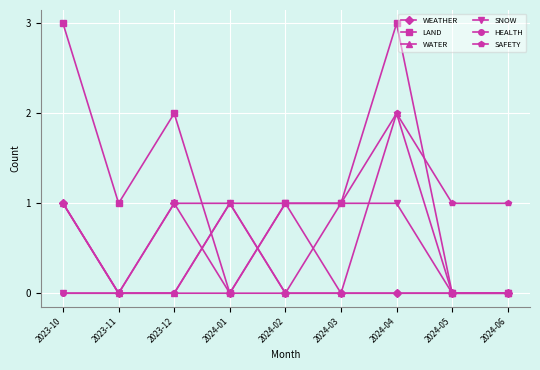

The WATER series shows 3 at 2024-04. True or false?

False